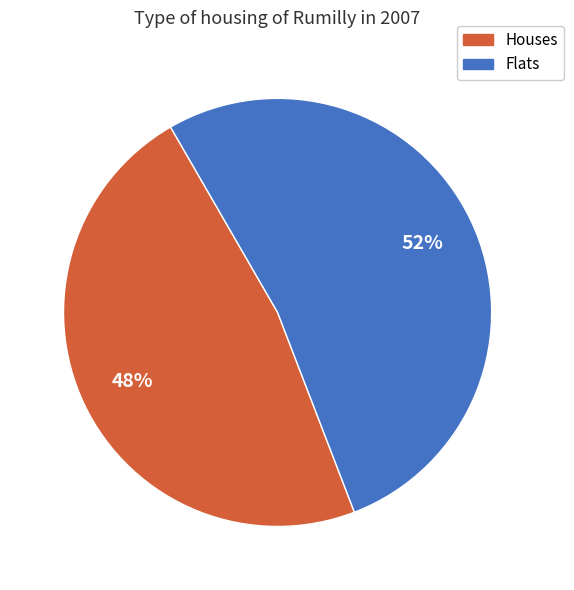

To the nearest percent, what is the average slice percentage?

50%